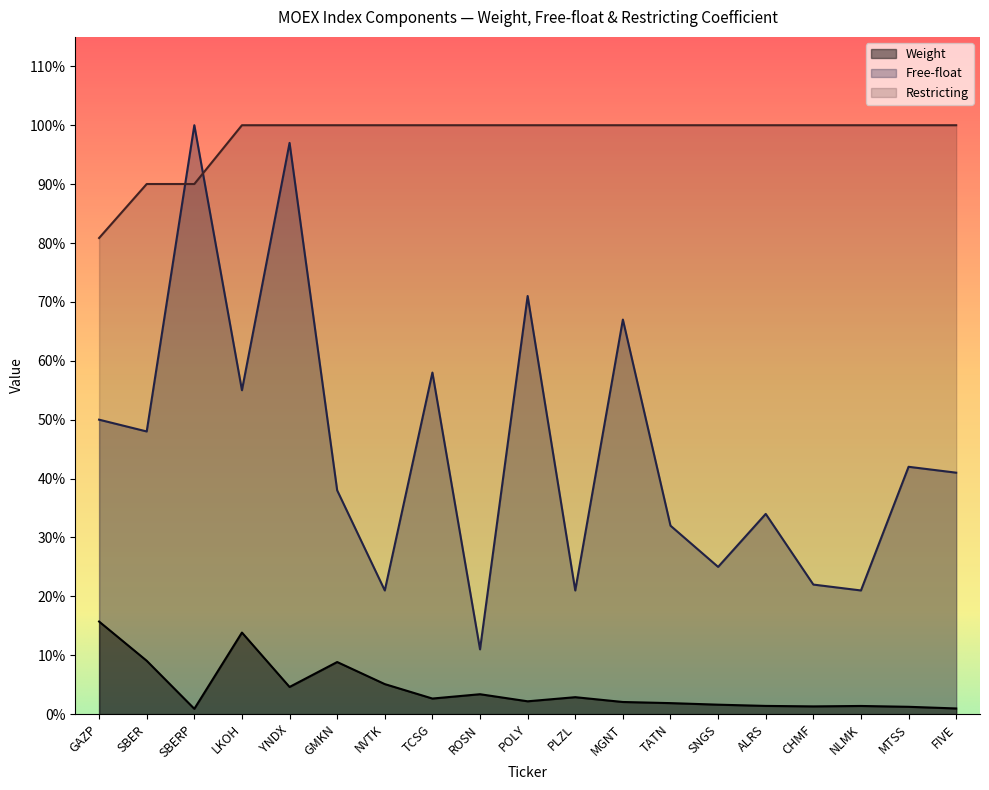

What are all the series names shown in the legend?

Weight, Free-float, Restricting